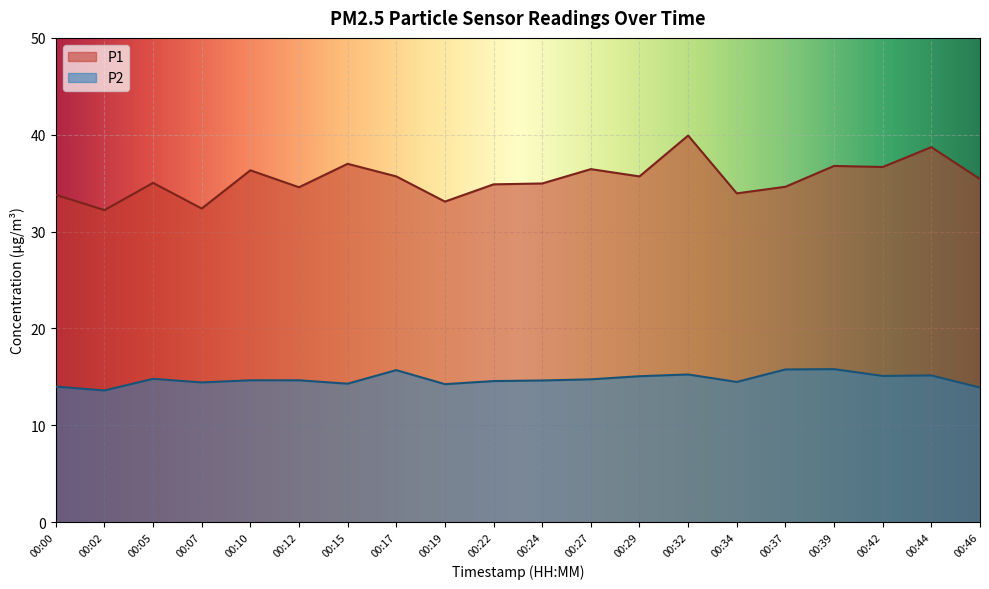

The value of P1 at 00:00 is 53.5. True or false?

False